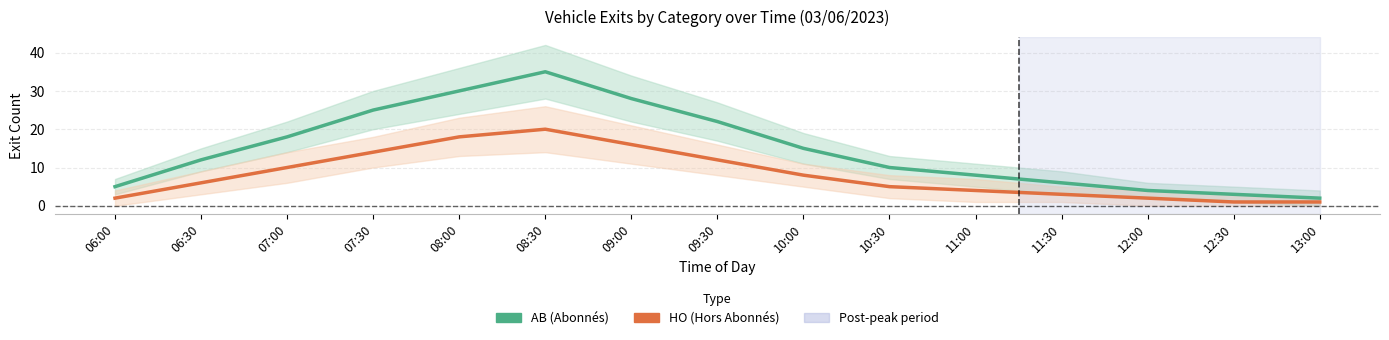

Reading right to left, what are all the values shown in this chart?

AB (Abonnés): 2	3	4	6	8	10	15	22	28	35	30	25	18	12	5
HO (Hors Abonnés): 1	1	2	3	4	5	8	12	16	20	18	14	10	6	2